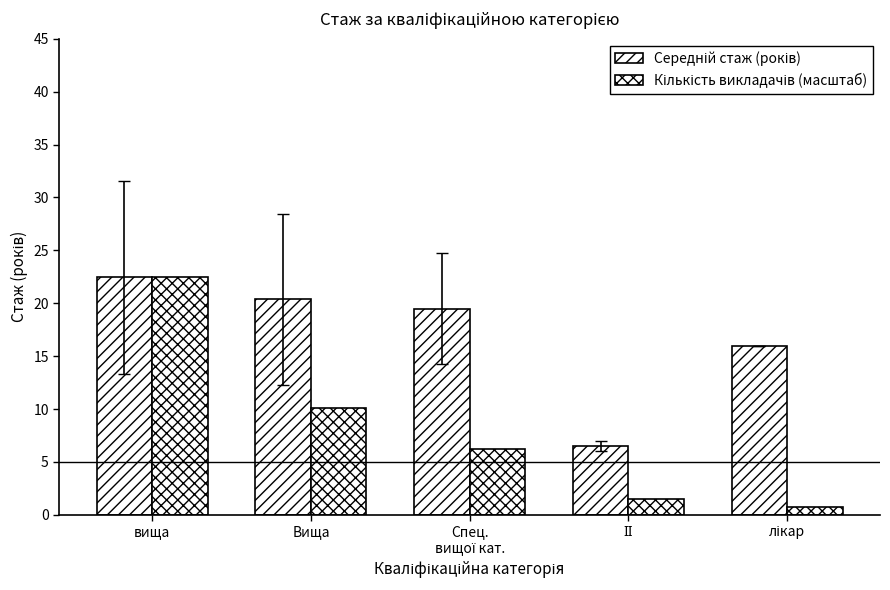

How many bars are there in total?

10